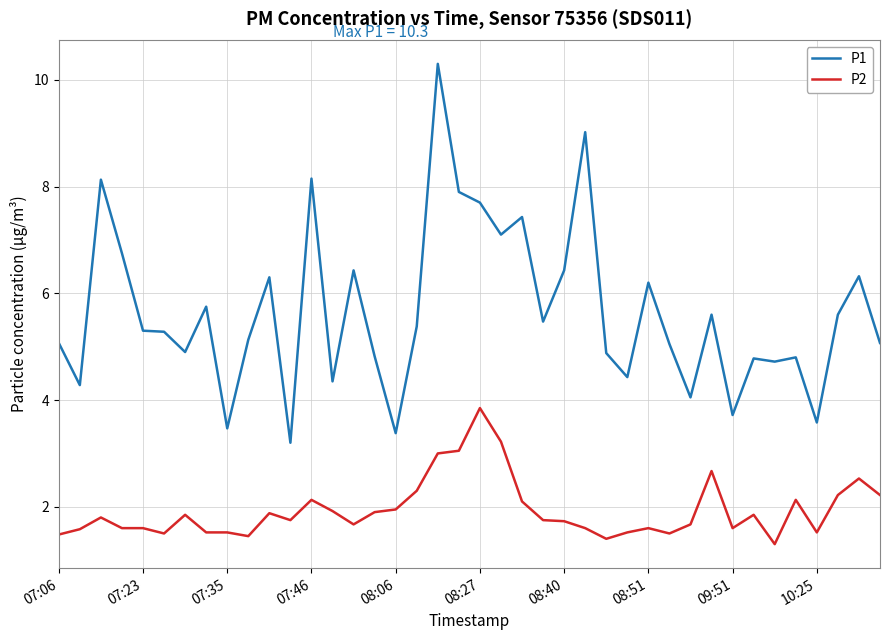

Which series has the largest total across all categories?

P1